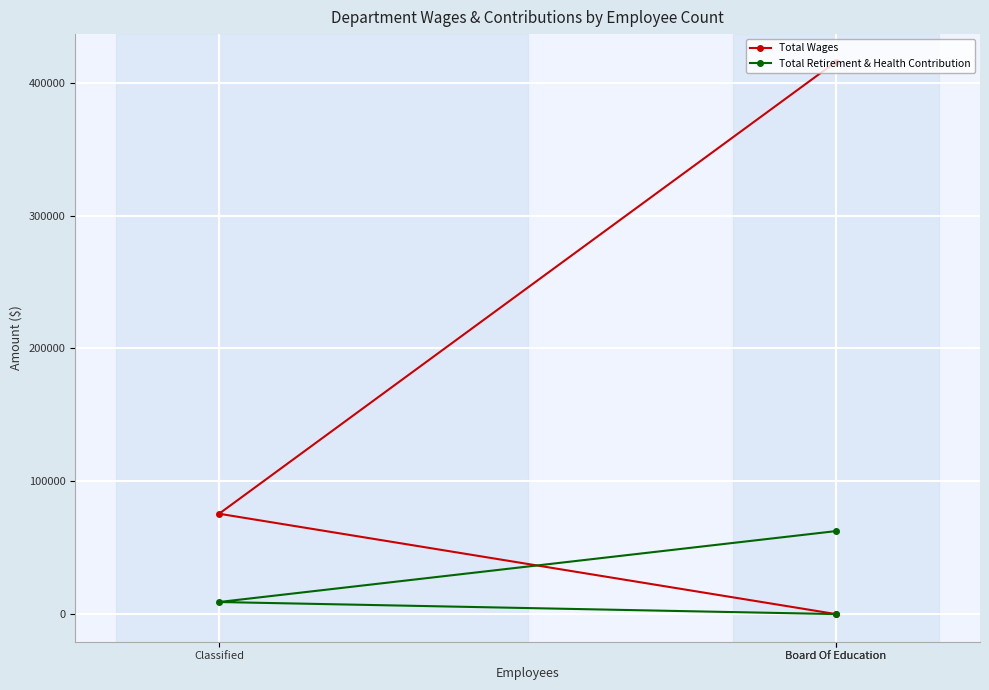

What is the difference between the maximum and minimum values in the Total Retirement & Health Contribution series?

62479